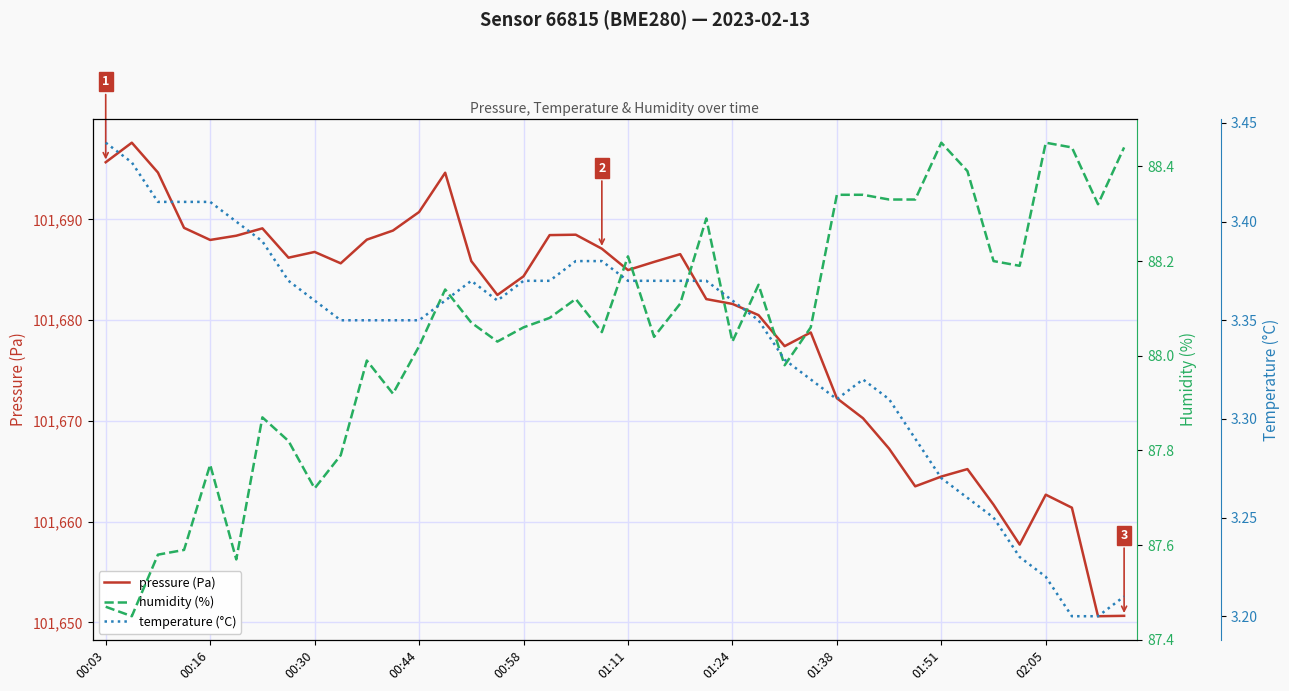

What is the maximum value for pressure (Pa)?

101697.6